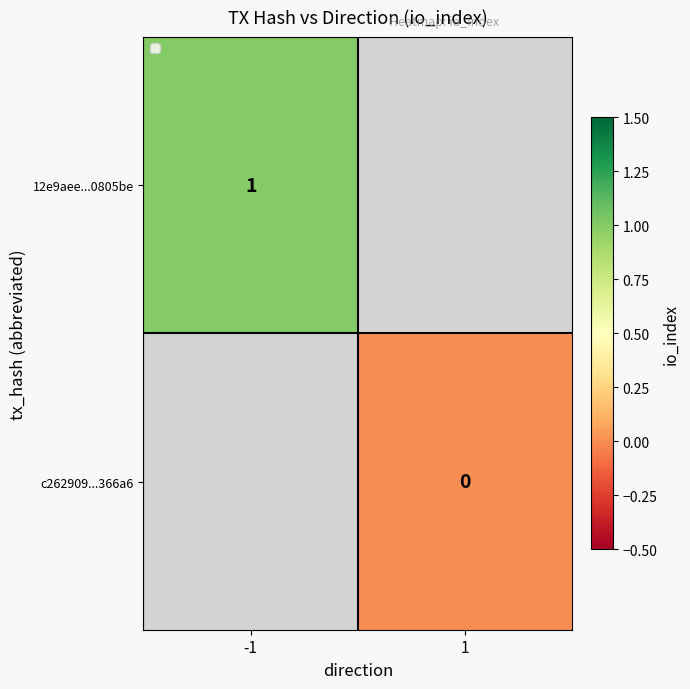

At -1, list the series in order from largest to smallest.

12e9aee...0805be, c262909...366a6